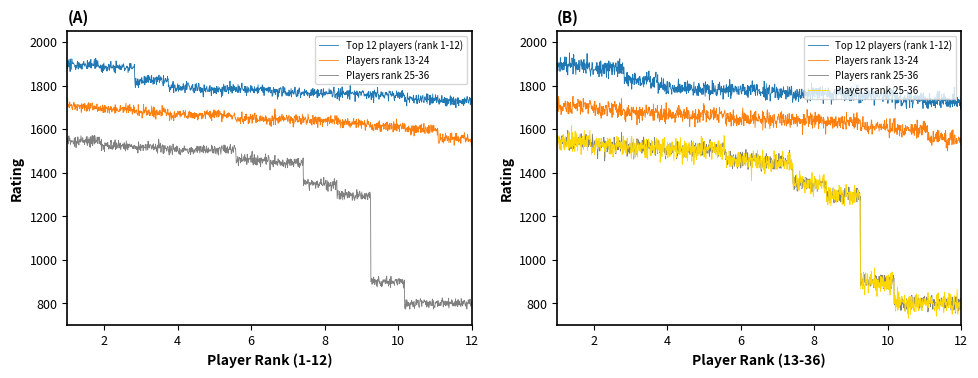

At how many categories does at least one series exceed 1384?

12